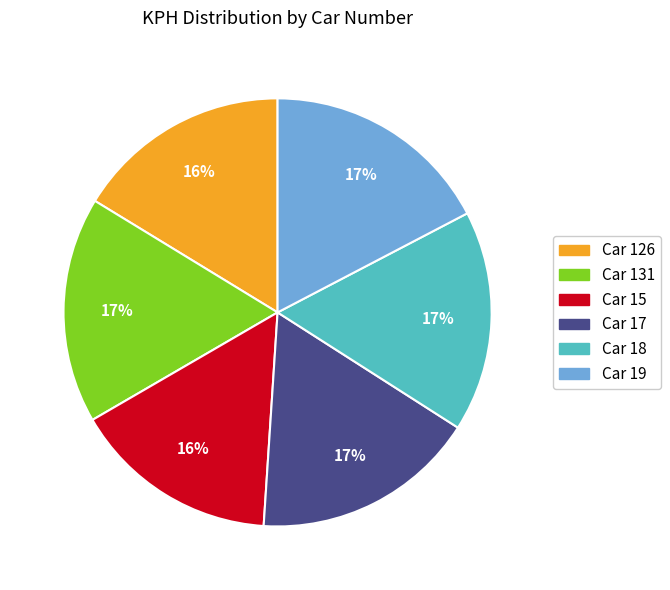

Is there any slice that represents more than half of the pie?

No